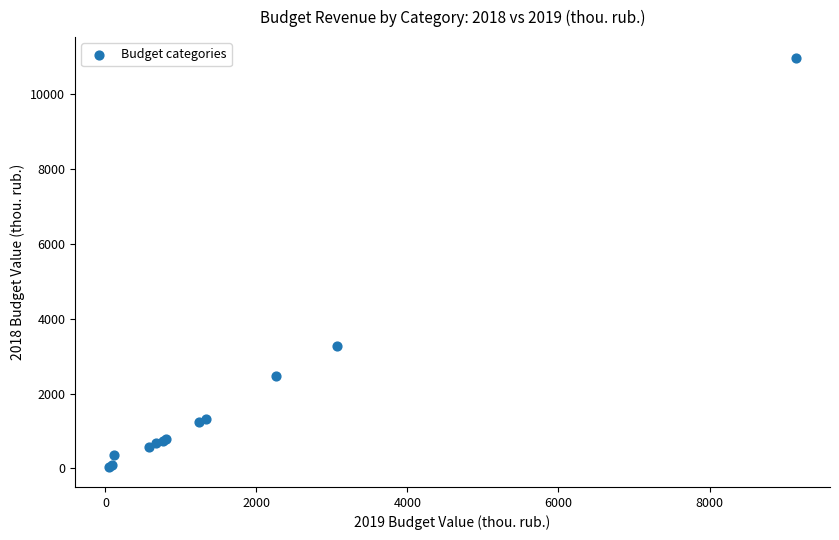

What Y value in the scatter plot is closest to 5510?

3274.2